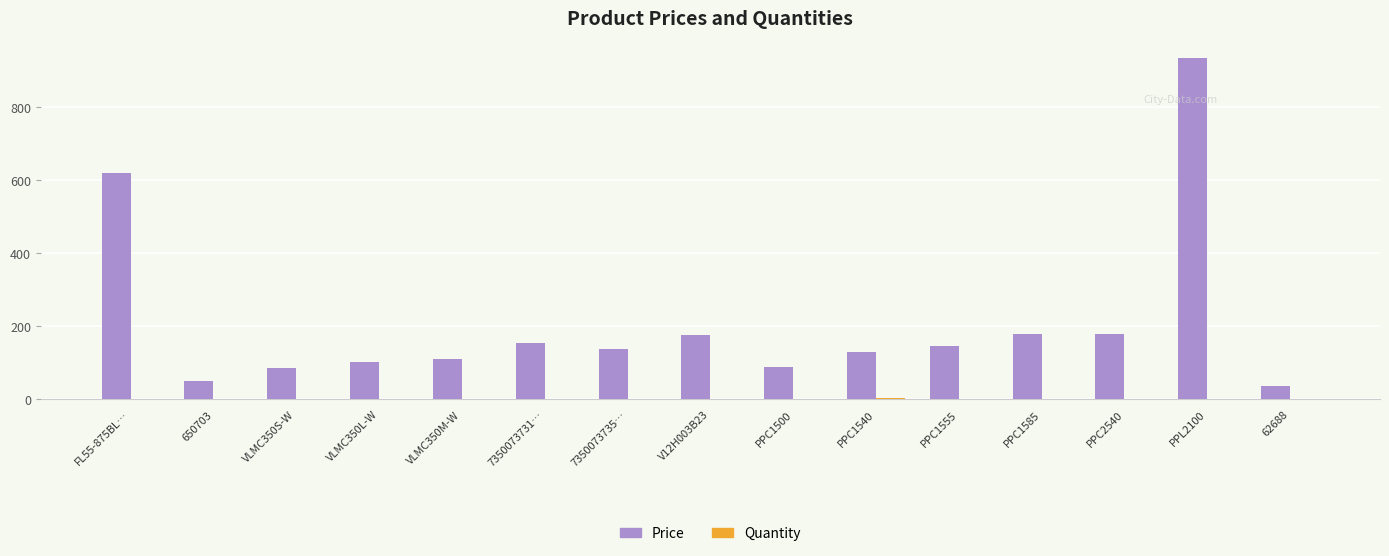

Which category has the highest value across all series?

PPL2100